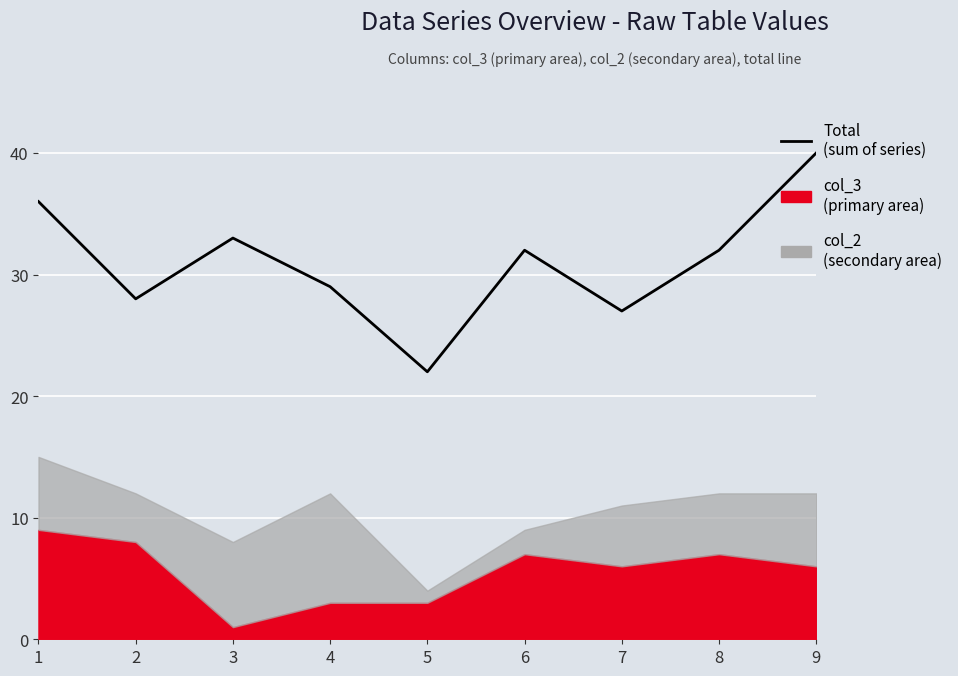

Rank the categories by value from highest to lowest.

9, 1, 3, 6, 8, 4, 2, 7, 5